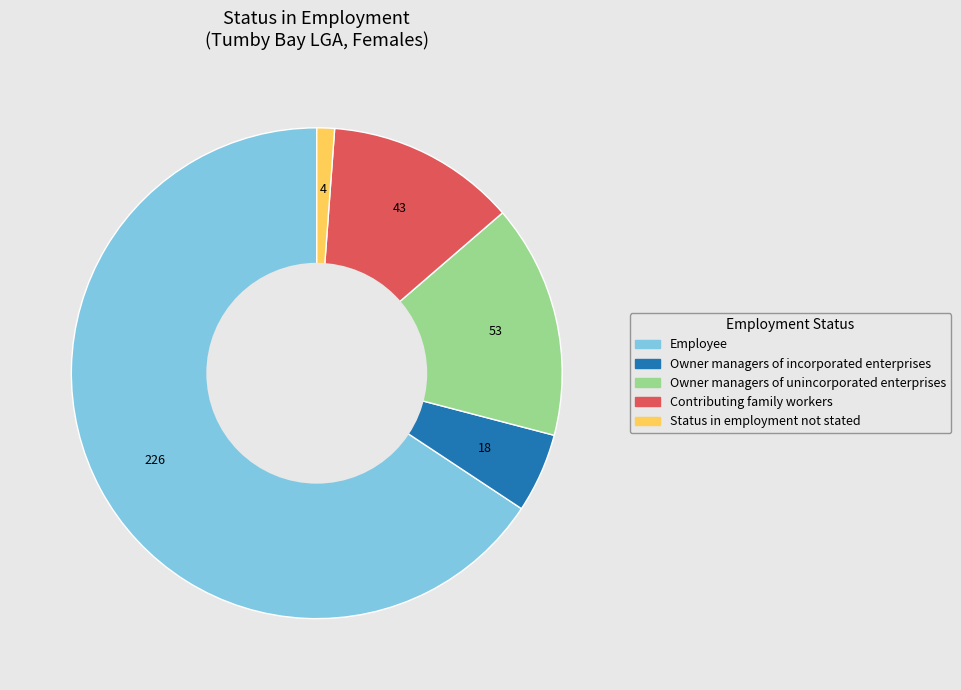

Is Employee the majority of the pie?

Yes